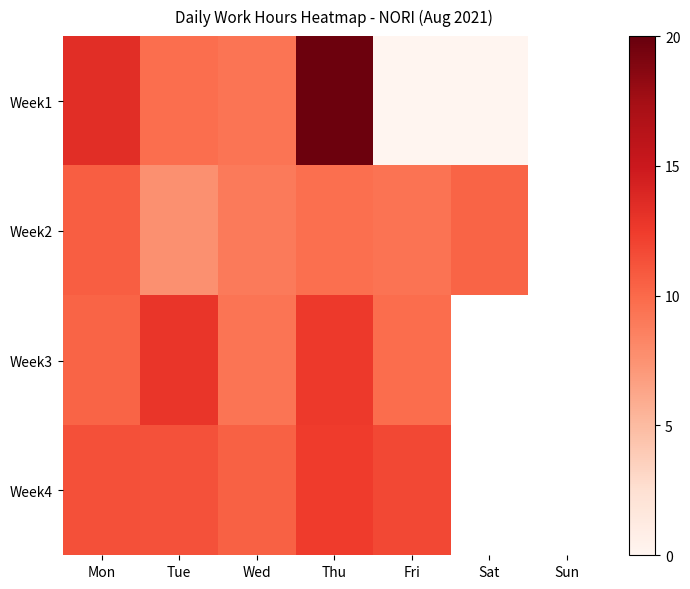

At how many categories does at least one series exceed 0?

6